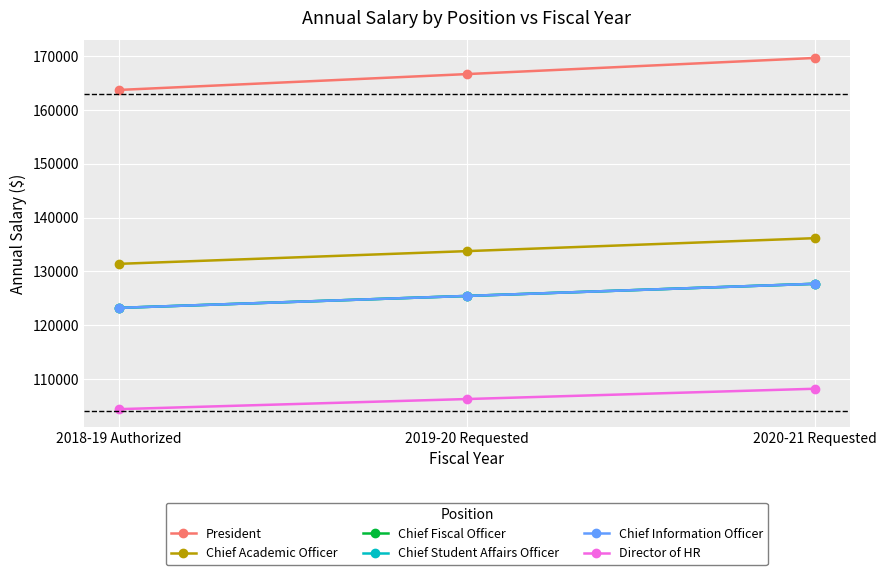

Reading left to right, extract all data points from this chart.

President: 163704.5	166651.2	169650.9
Chief Academic Officer: 131393.7	133758.8	136166.4
Chief Fiscal Officer: 123214.1	125431.9	127689.7
Chief Student Affairs Officer: 123214.1	125431.9	127689.7
Chief Information Officer: 123214.2	125432.1	127689.8
Director of HR: 104396.7	106275.9	108188.8